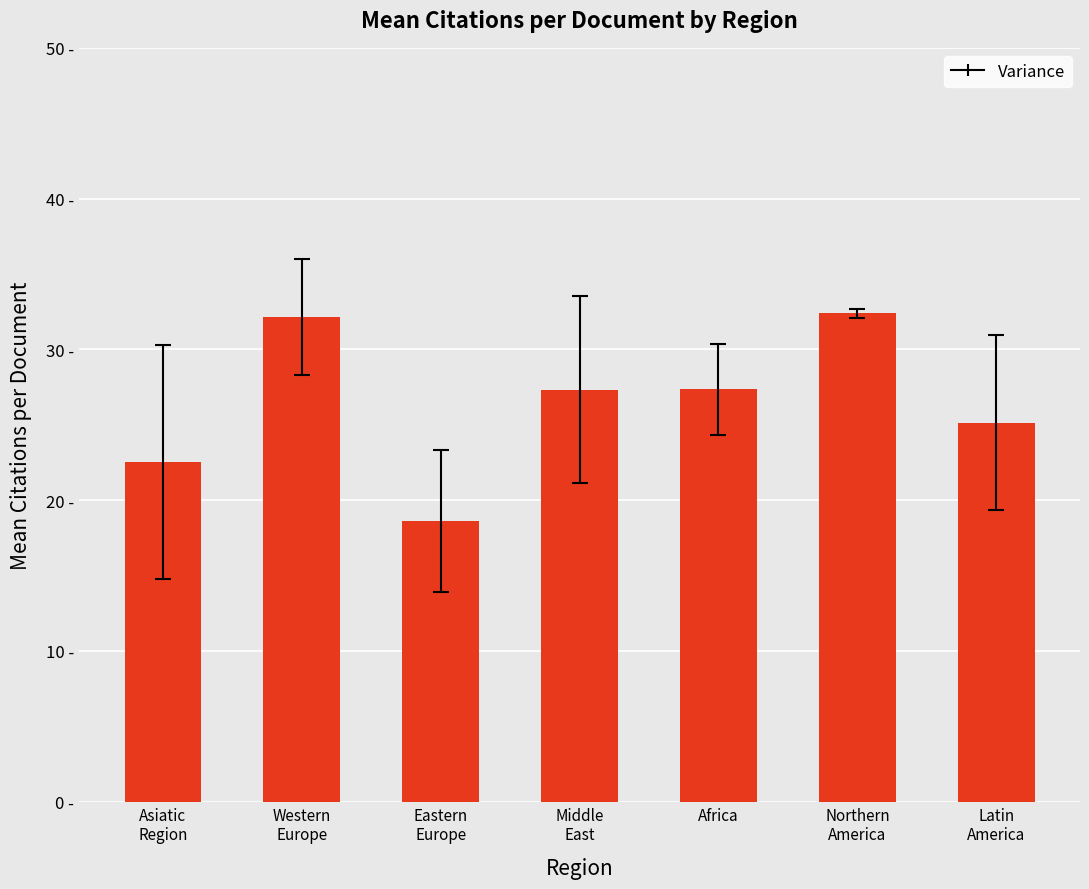

Are the bars horizontal?

No